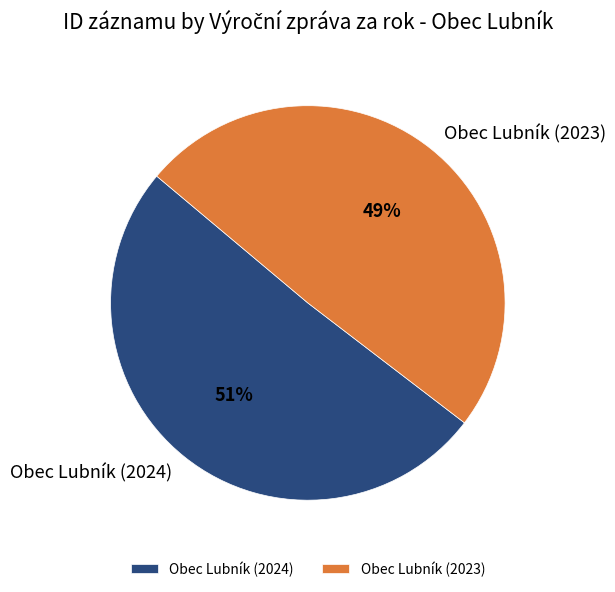

Which category accounts for the majority?

Obec Lubník (2024)